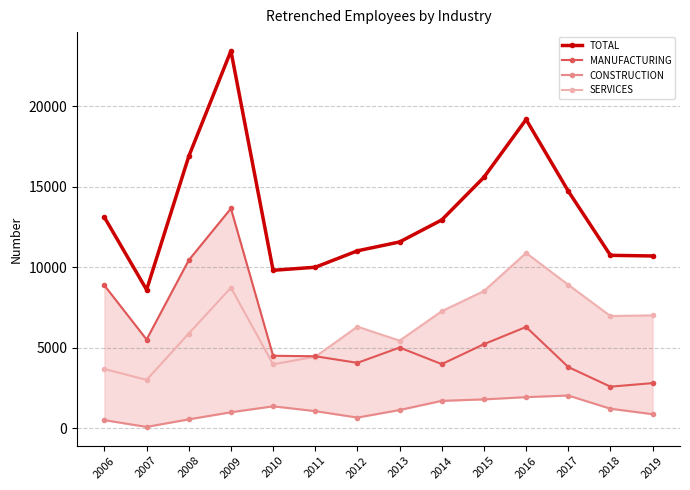

True or false: CONSTRUCTION and TOTAL intersect in this chart.

False